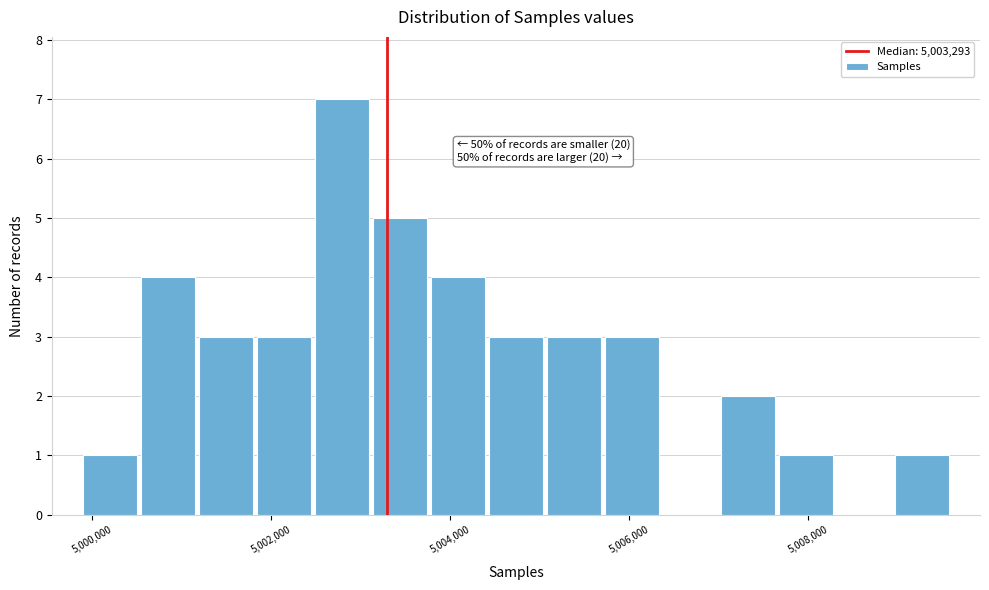

Around what value on the x-axis is the tallest bar? Give the approximate position of its centre, as read against the axis.

5002800